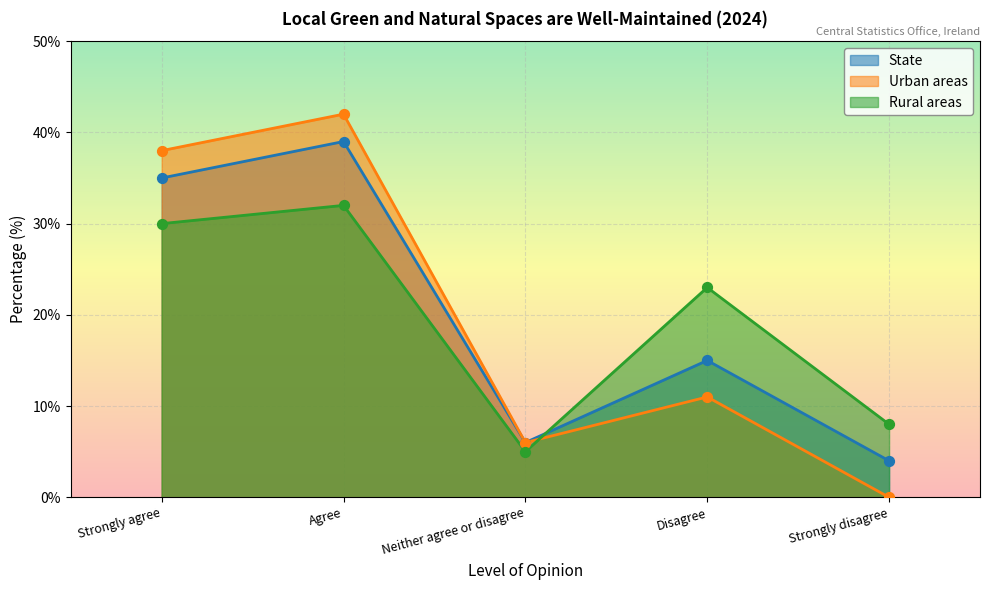

Which series has the largest Y range (max minus min)?

Urban areas